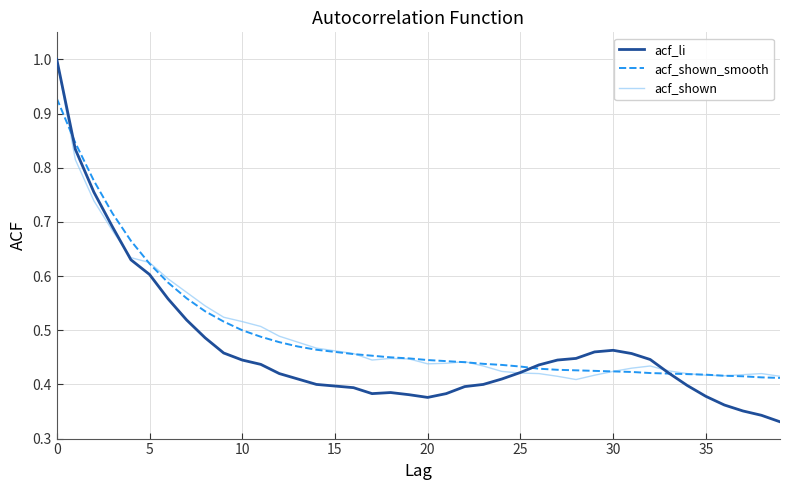

Which series has the widest spread of values?

acf_li